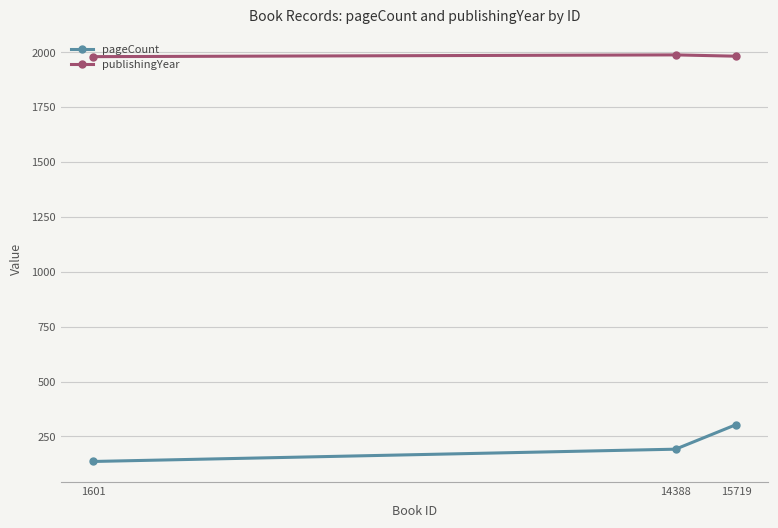

Rank the series at 1601 from lowest to highest value.

pageCount, publishingYear